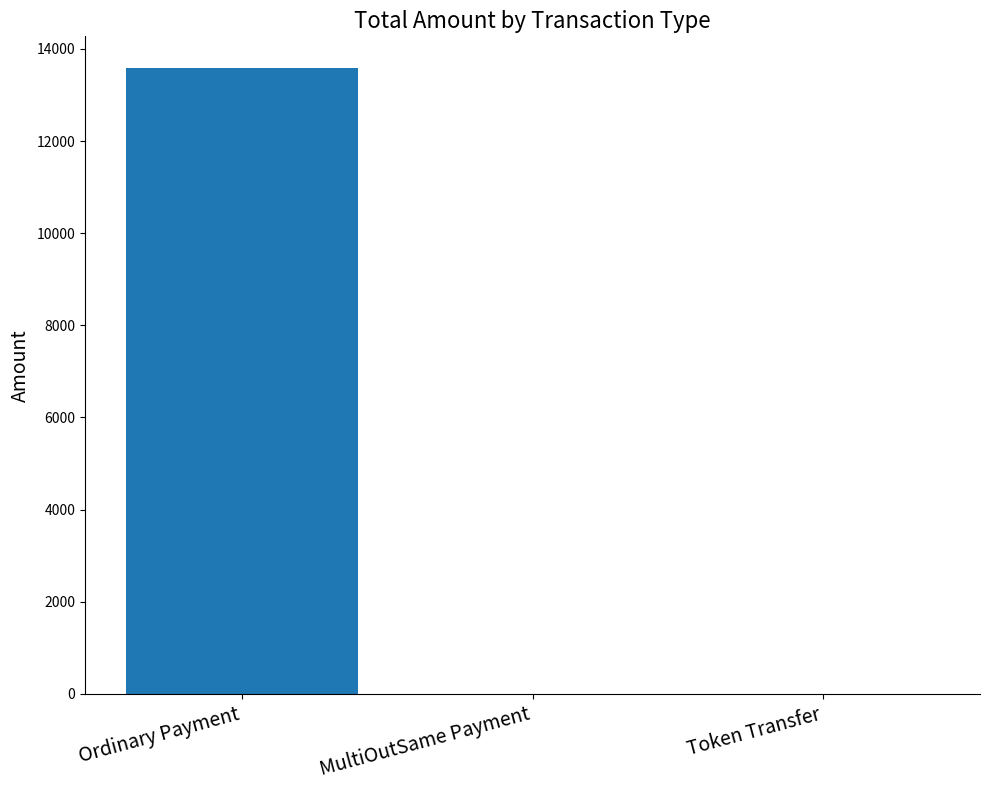

Read the value at Ordinary Payment.

13592.7